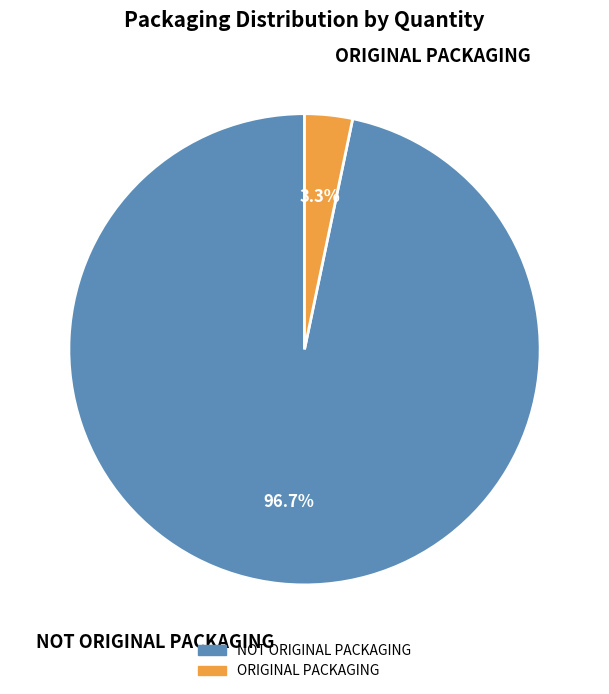

Is it true that NOT ORIGINAL PACKAGING is 83% of the pie?

False